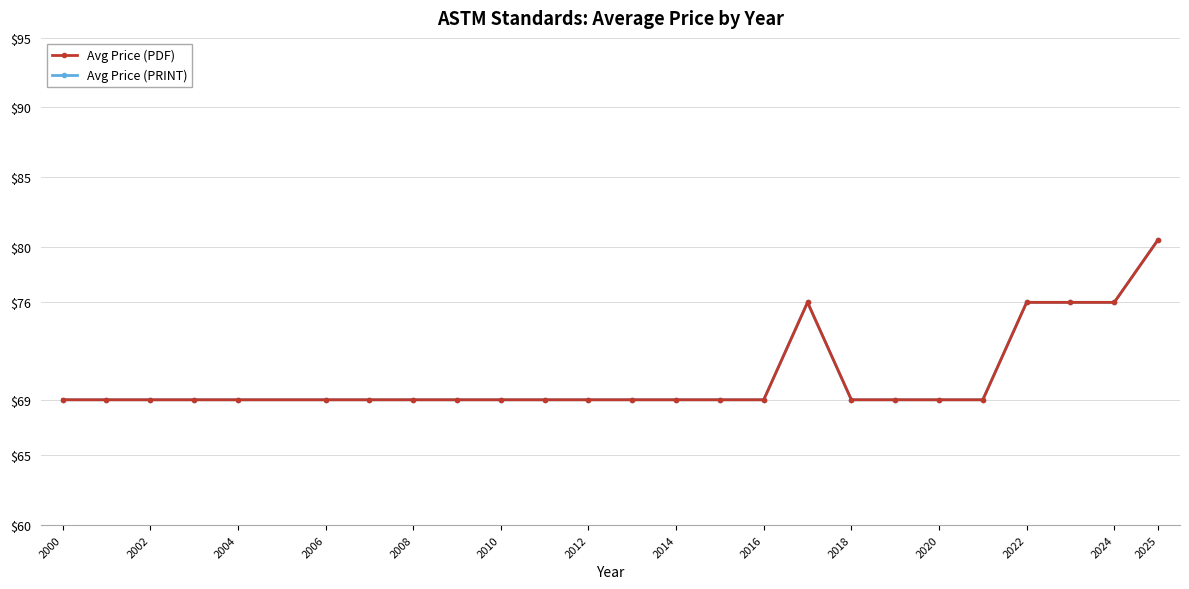

What is the sum of all Avg Price (PRINT) values?

1764.5